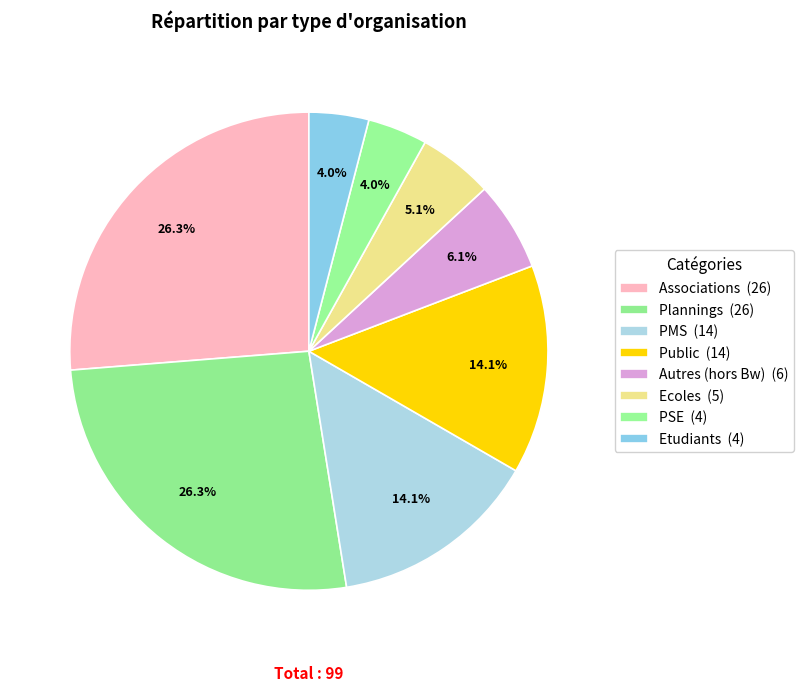

The Public slice represents 2% of the pie. True or false?

False